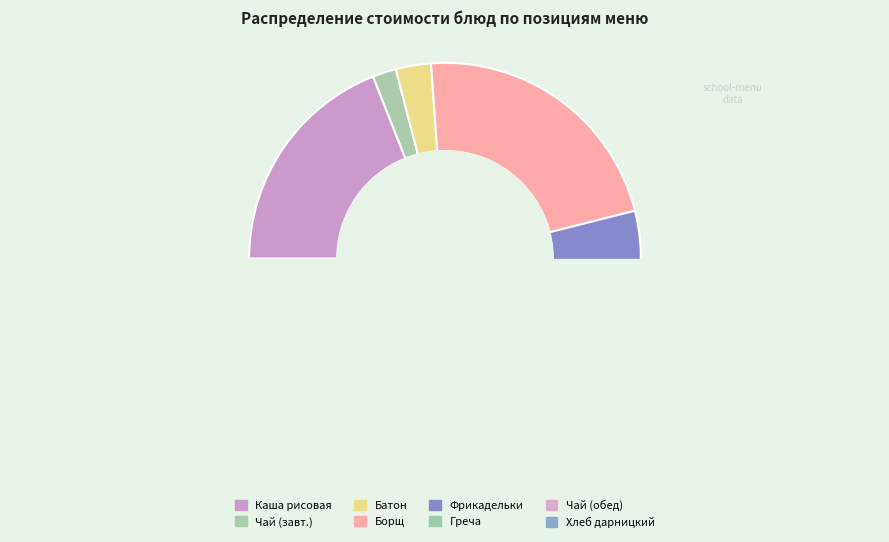

Rank the categories by value from lowest to highest.

Хлеб дарницкий, Чай с сахаром (завтрак), Чай с сахаром (обед), Батон нарезной, Греча отварная, Каша рисовая с маслом, Борщ со св. капустой, Фрикадельки куриные